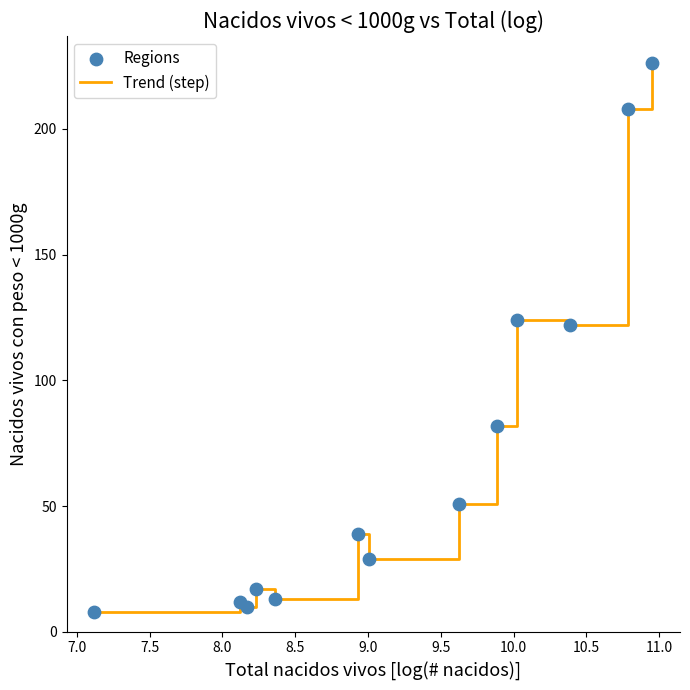

What is the difference between the maximum and minimum values?

218